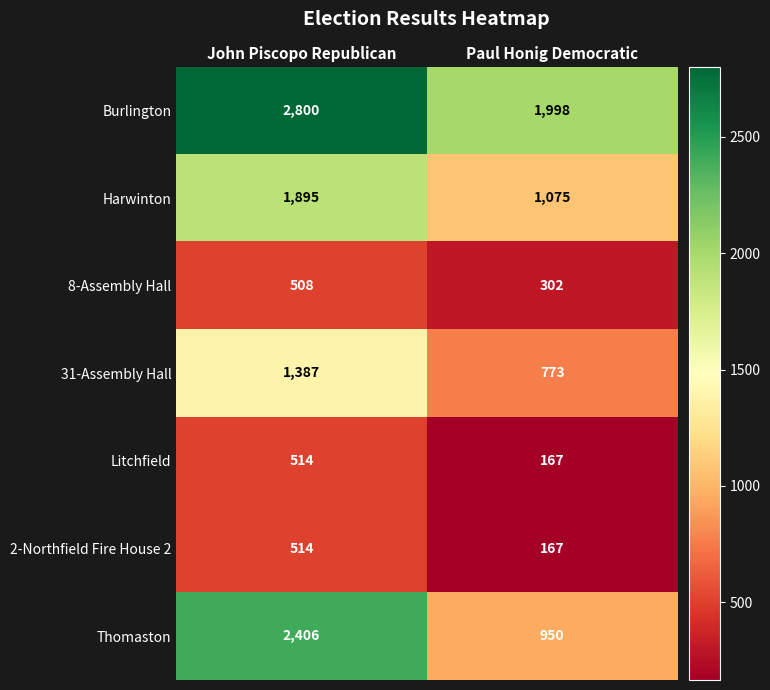

Rank the categories by Thomaston value from lowest to highest.

Paul Honig Democratic, John Piscopo Republican